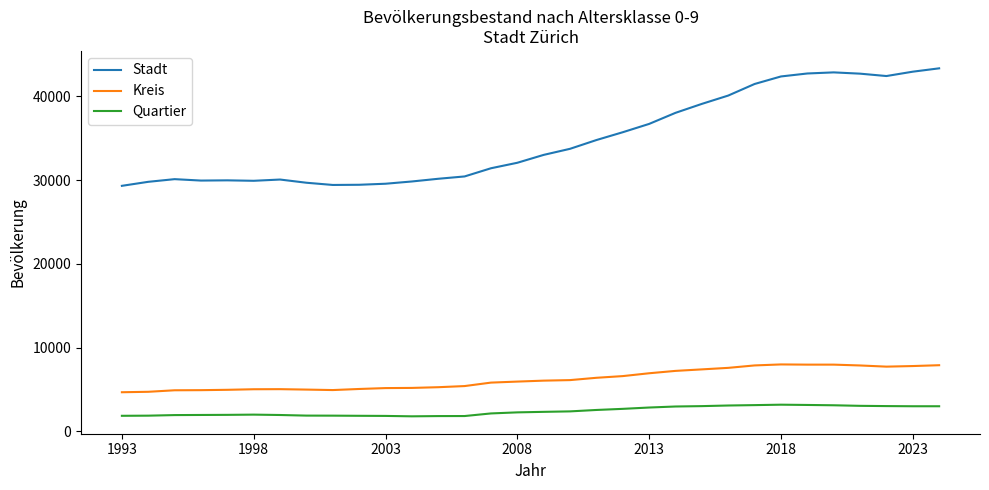

Which series has the largest range (max minus min)?

Stadt